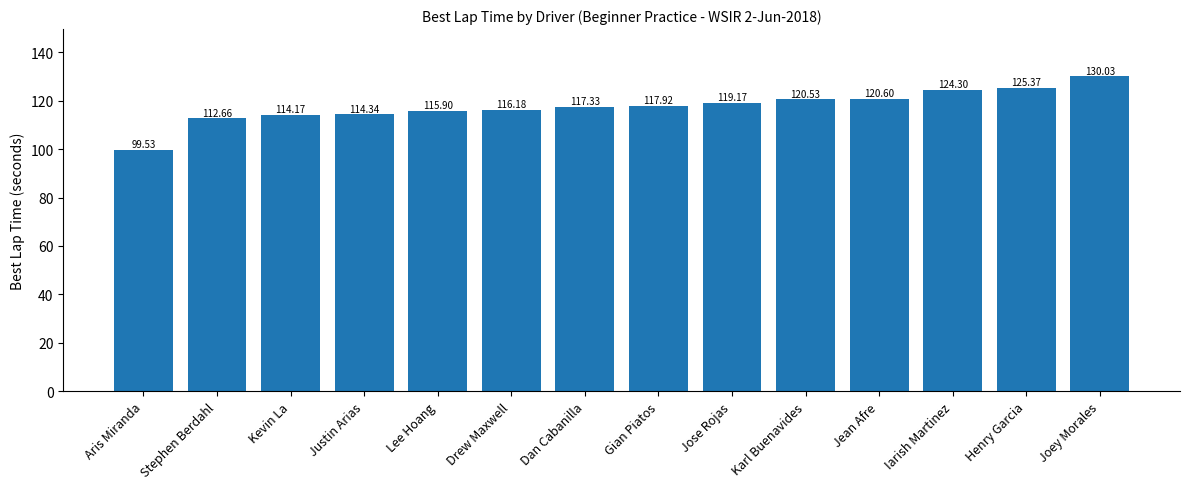

Which label corresponds to the largest value in the chart?

Joey Morales